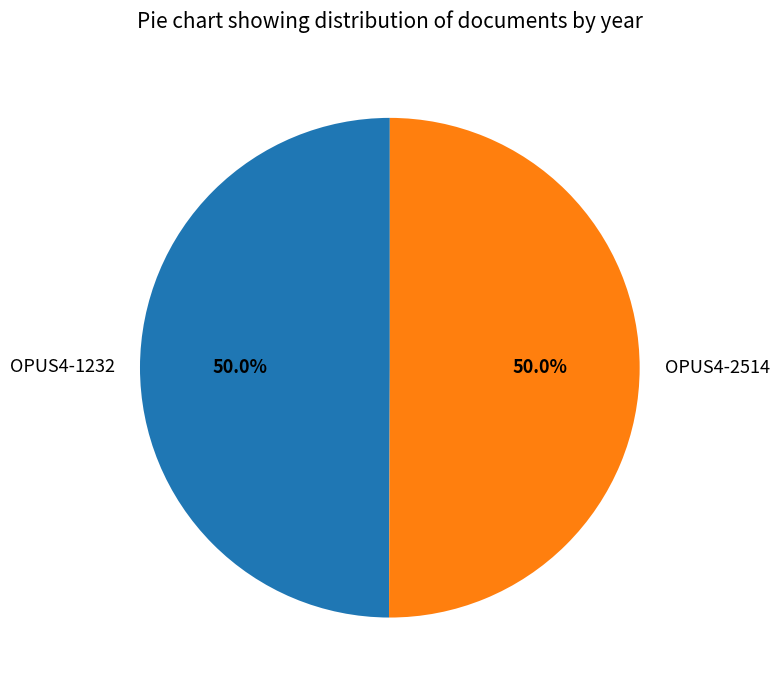

To the nearest percent, what portion does OPUS4-2514 represent?

50%